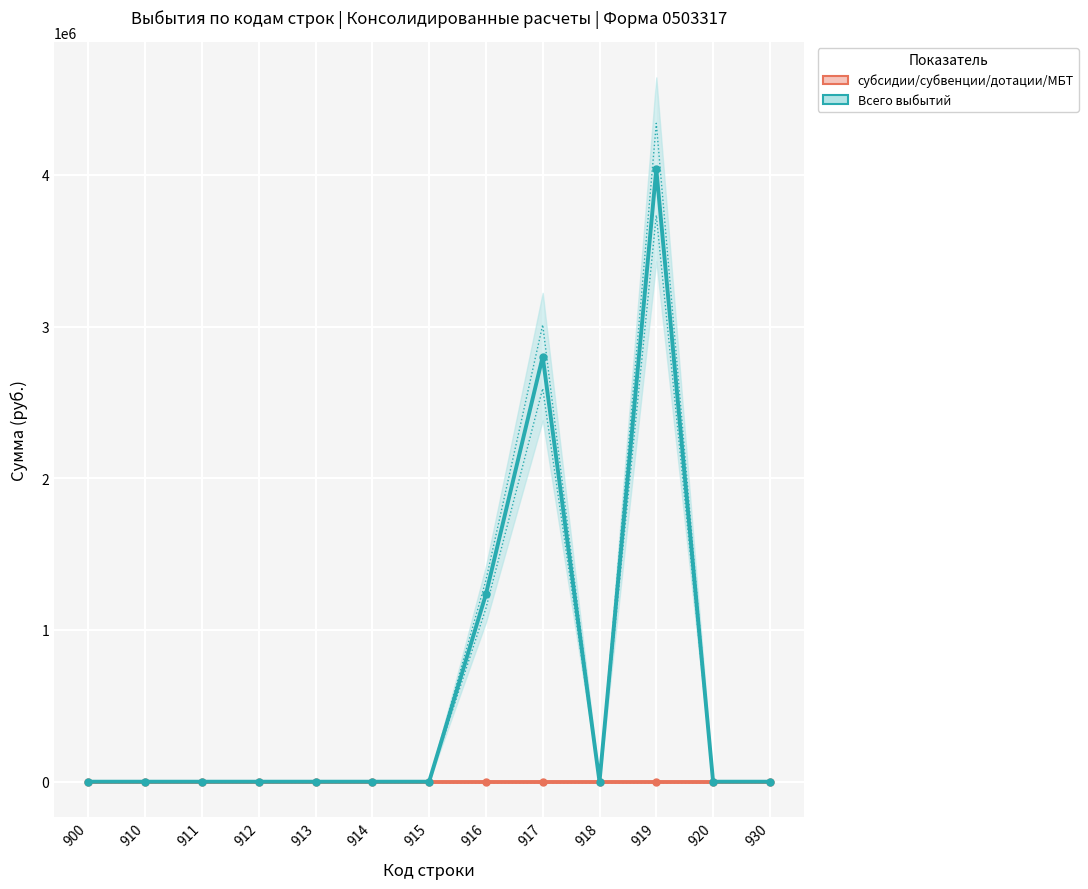

Which category has the lowest value across all series?

900